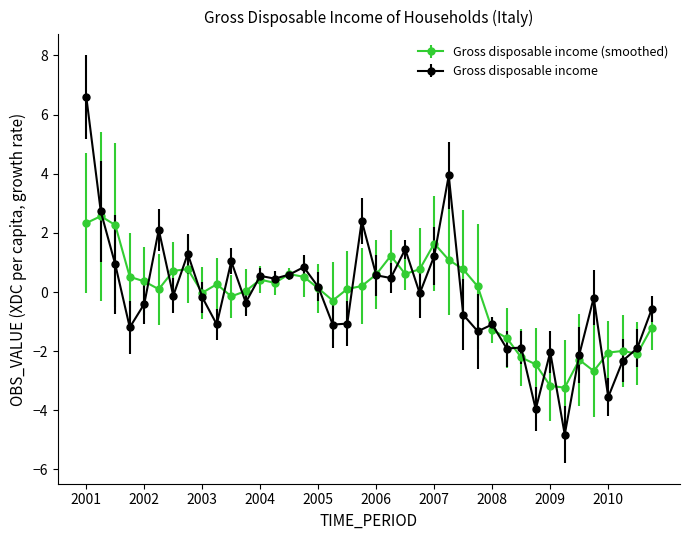

What is the highest value of the Gross disposable income series?

6.6